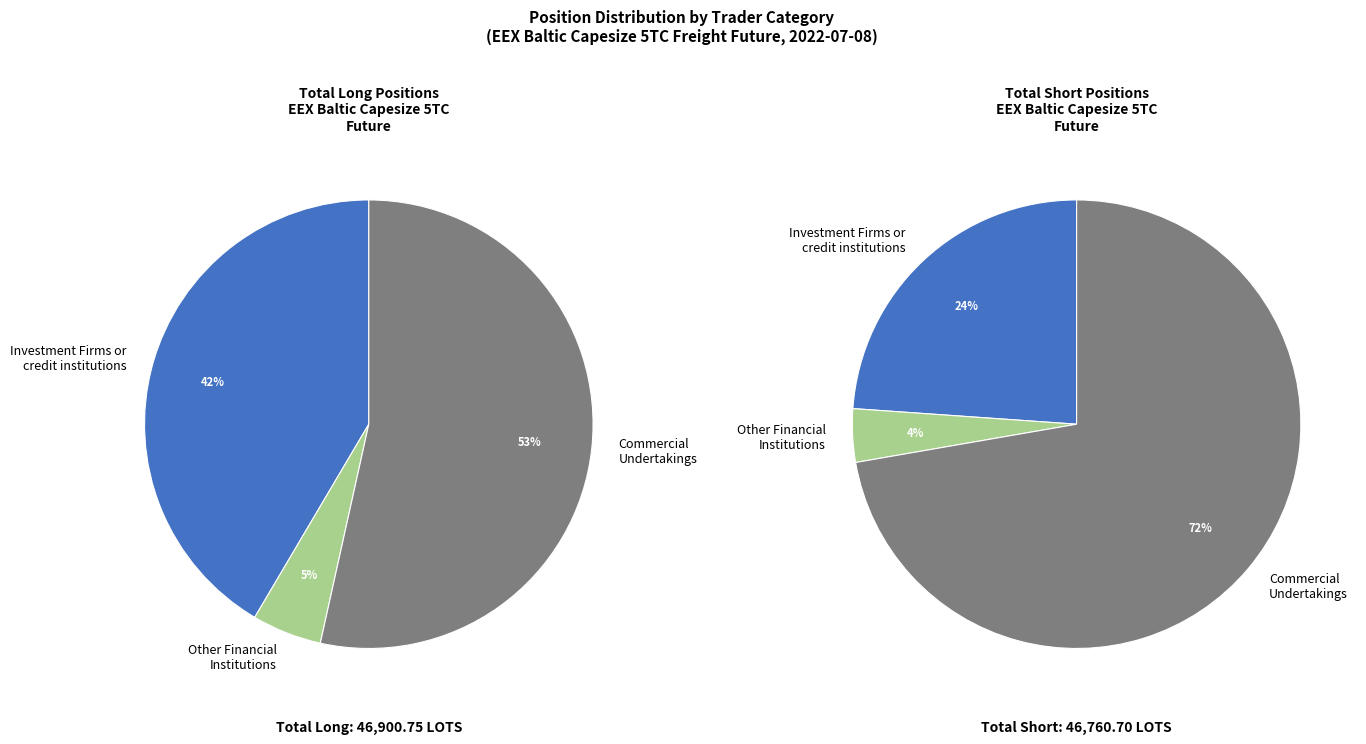

To the nearest percent, what percentage of the pie is Commercial
Undertakings?

53%